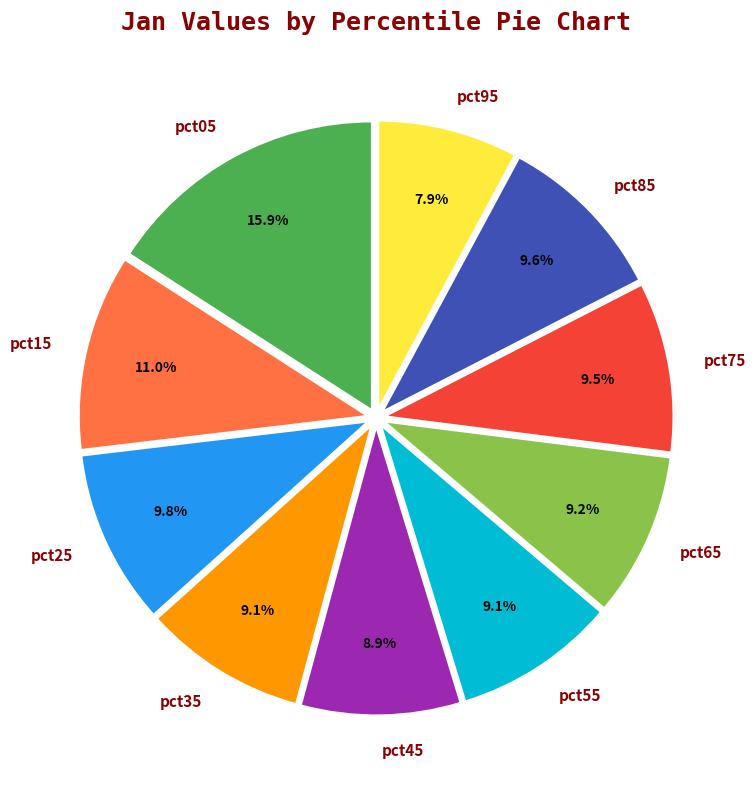

To the nearest percent, what is the difference between the pct95 and pct05 slice percentages?

8%